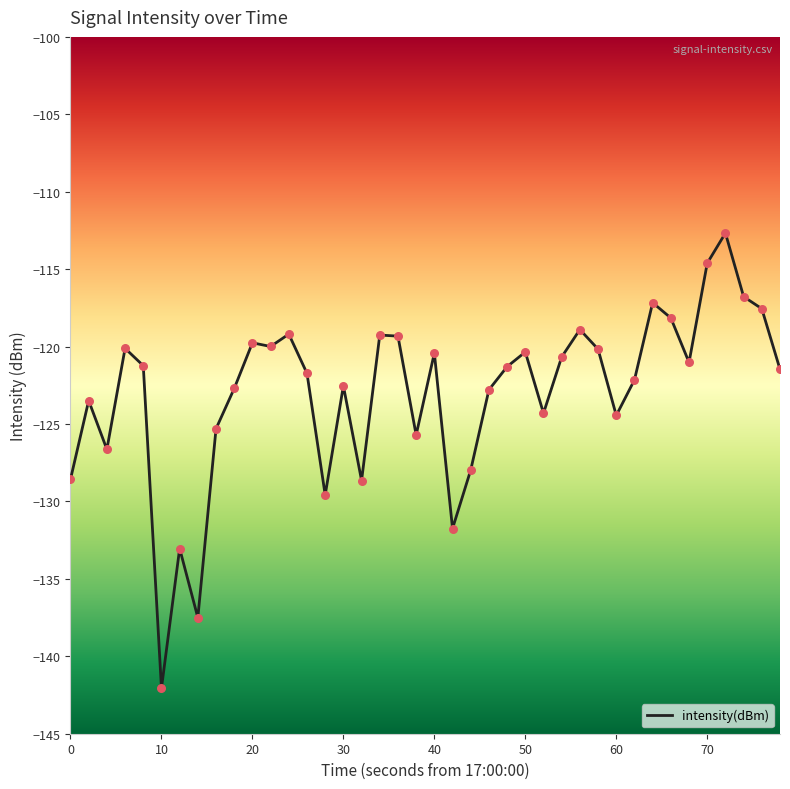

What is the difference between the maximum and minimum values?

29.4